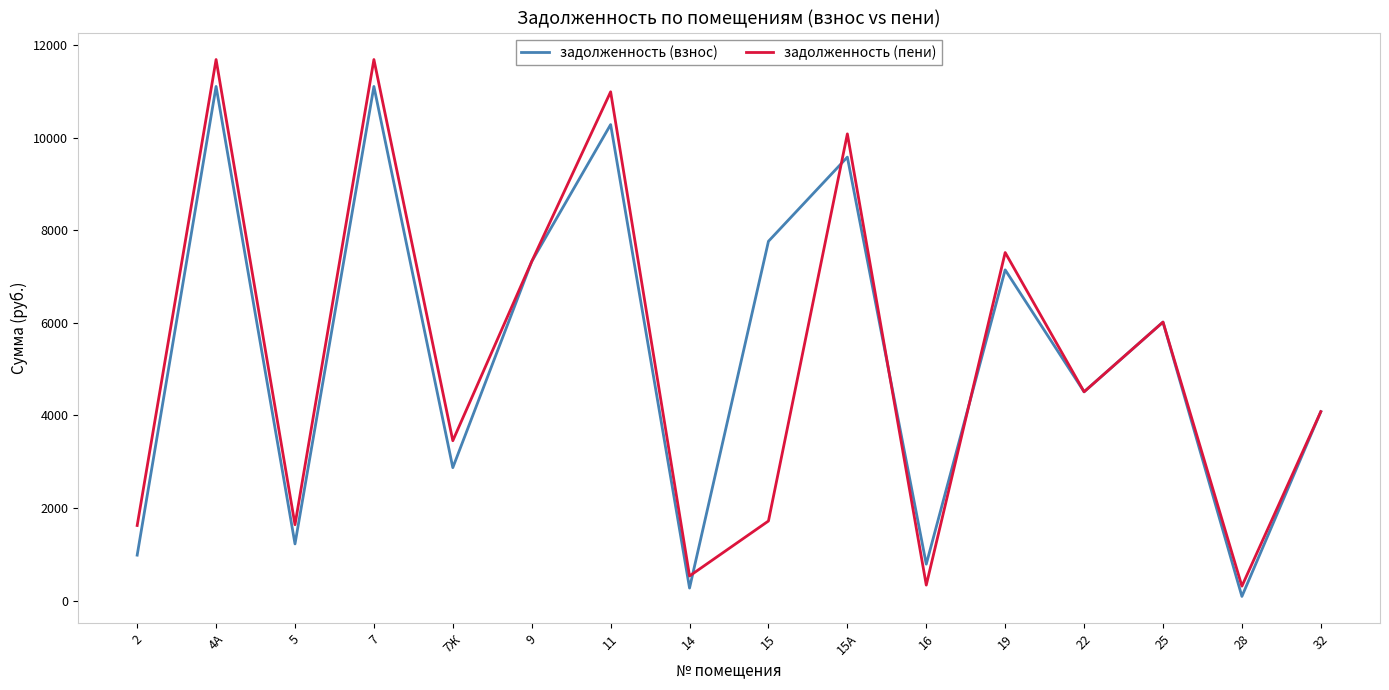

At how many categories does at least one series exceed 9826?

4